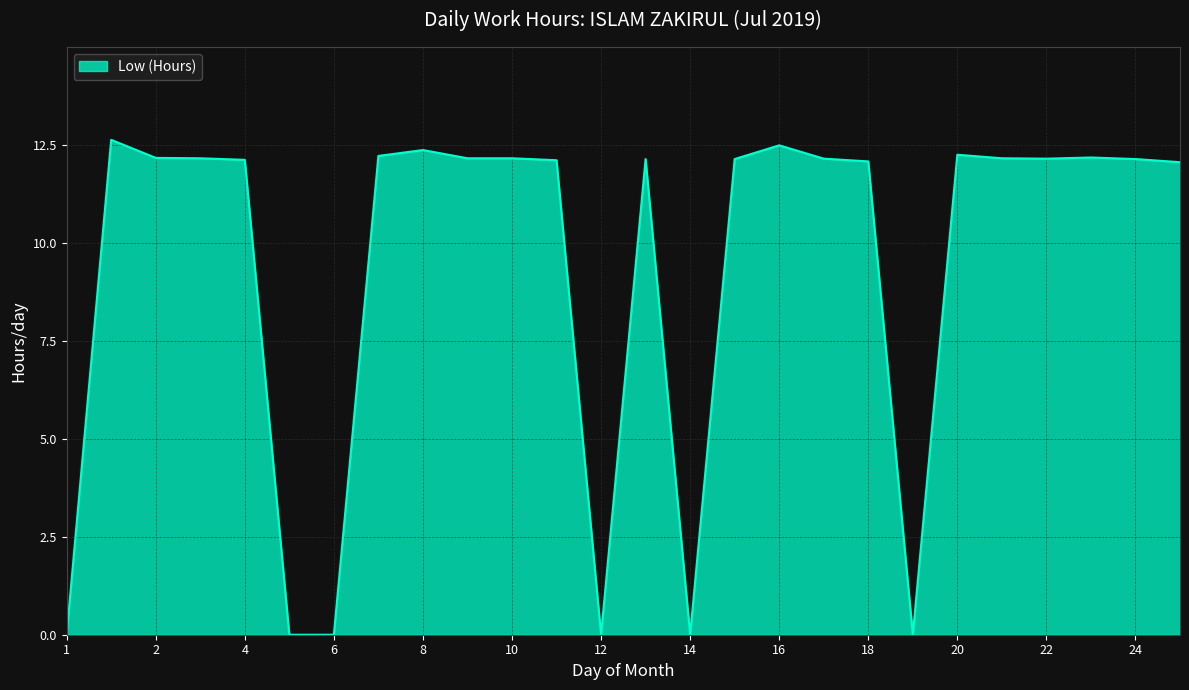

How many values are below 12?

6